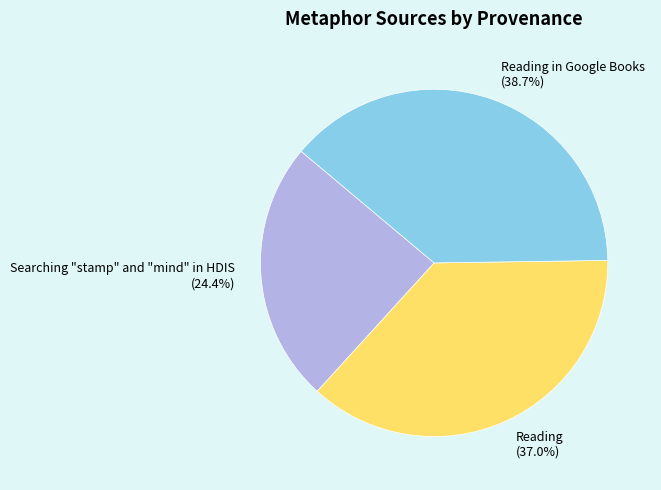

True or false: Reading accounts for 37% of the total.

True